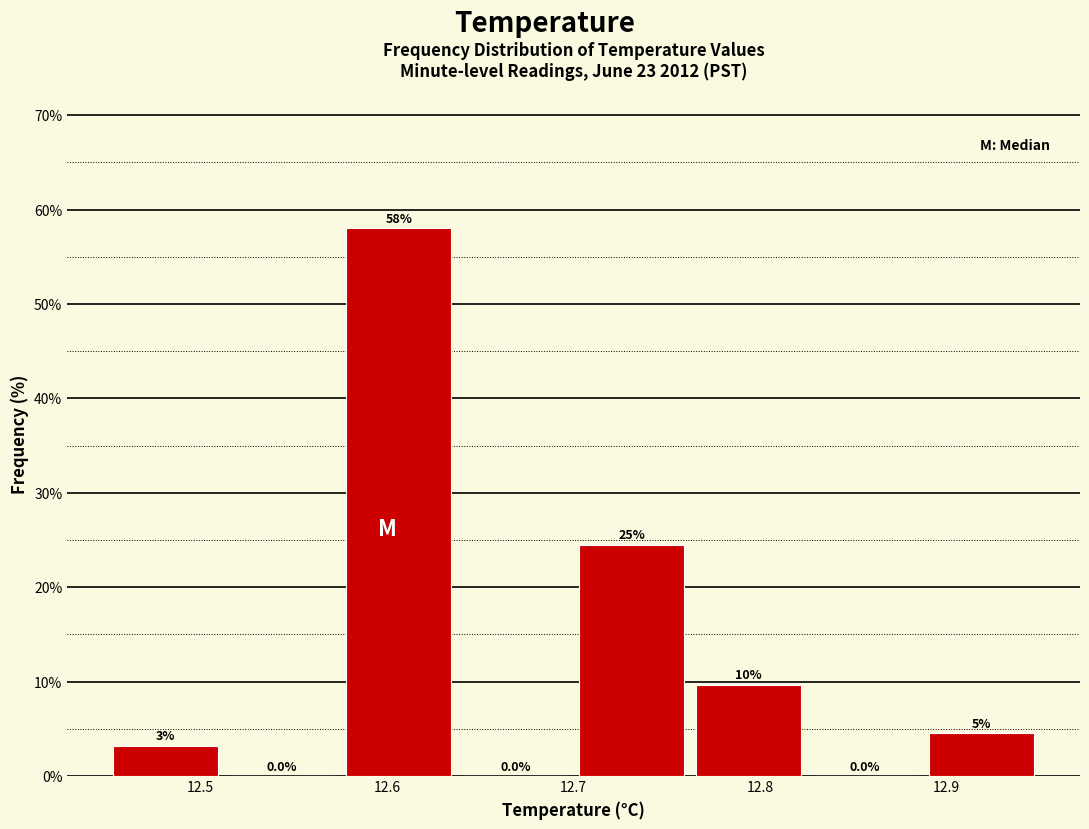

Over which range of the x-axis is the bar tallest?

12.58 to 12.64